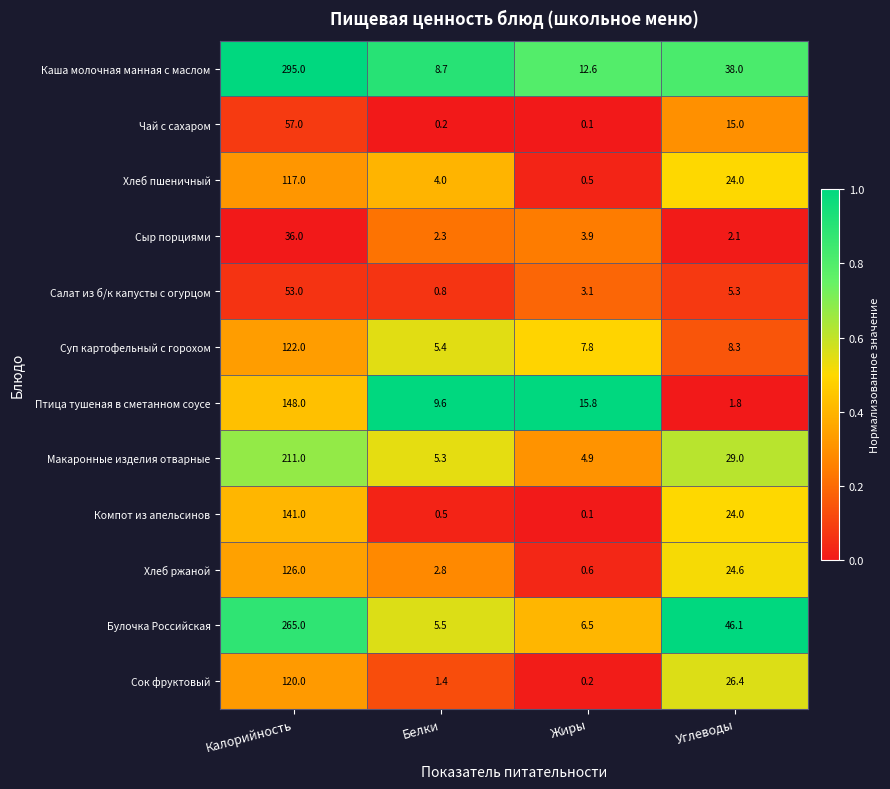

Where does the Чай с сахаром series first go above 15?

Калорийность